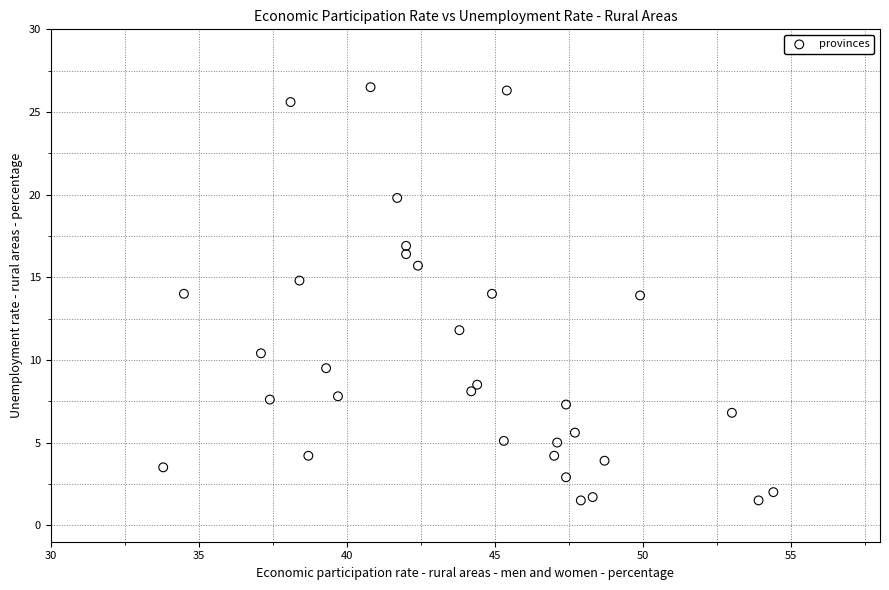

What is the range of Y values (max minus min)?

25.0